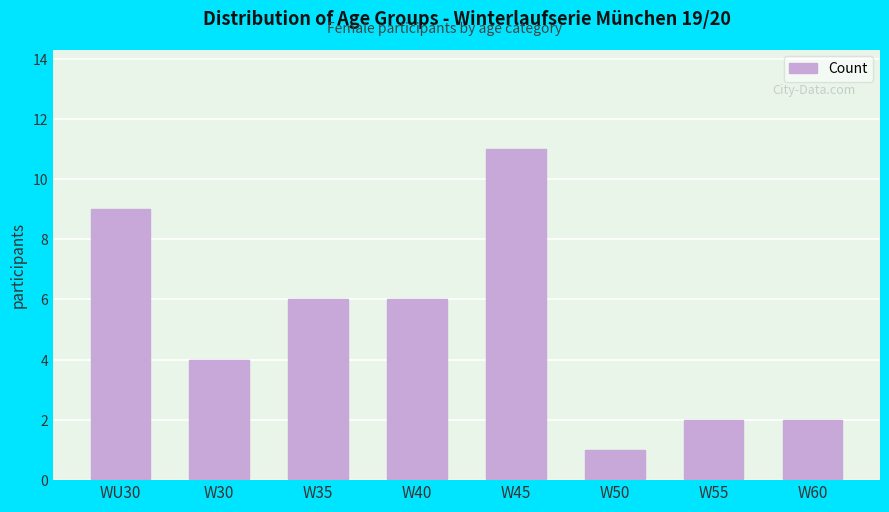

What is the change in value from W30 to W60?

-2